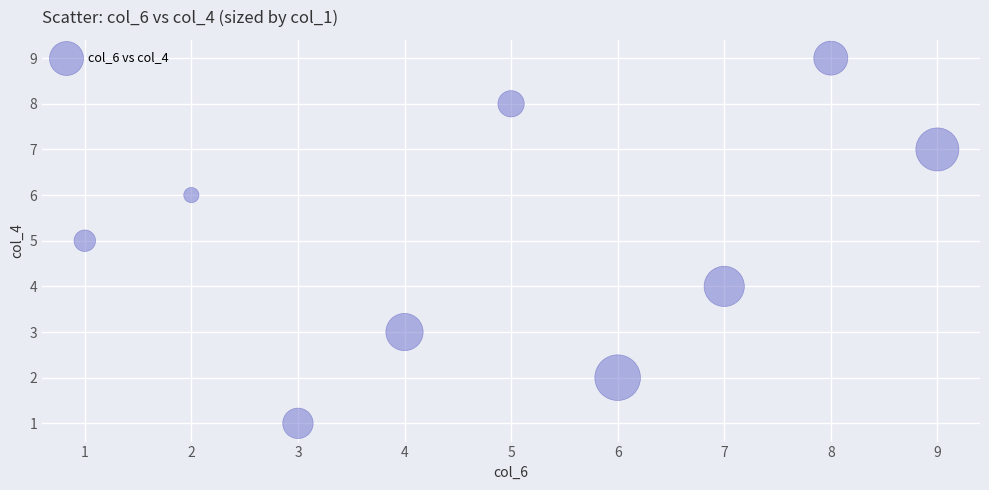

What is the range of Y values (max minus min)?

8